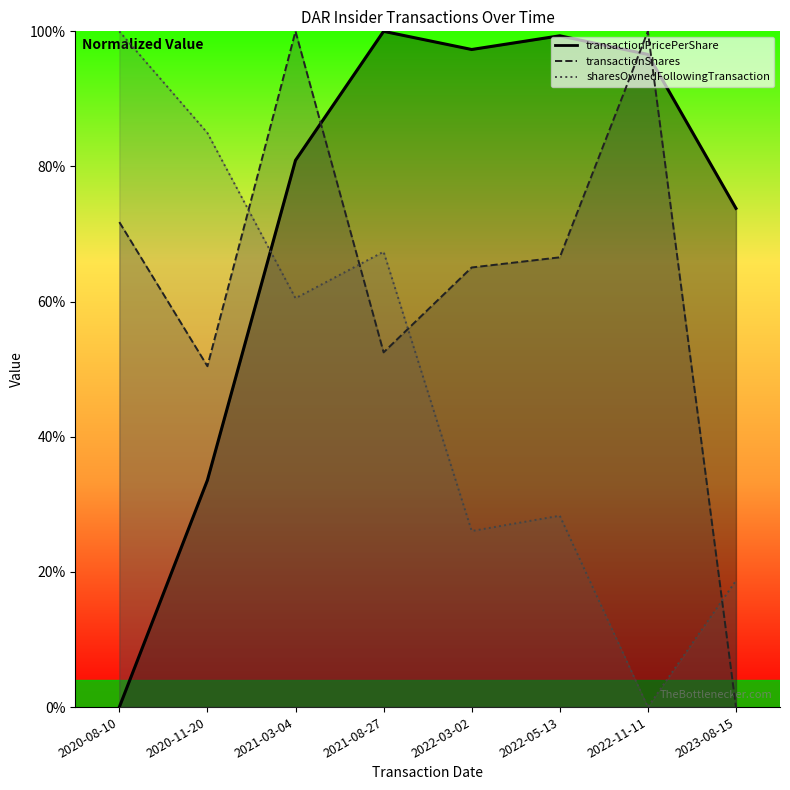

Reading left to right, list all the values displayed in this chart.

transactionPricePerShare: 0.0	0.3	0.8	1.0	1.0	1.0	1.0	0.7
transactionShares: 0.7	0.5	1.0	0.5	0.7	0.7	1.0	0.0
sharesOwnedFollowingTransaction: 1.0	0.8	0.6	0.7	0.3	0.3	0.0	0.2